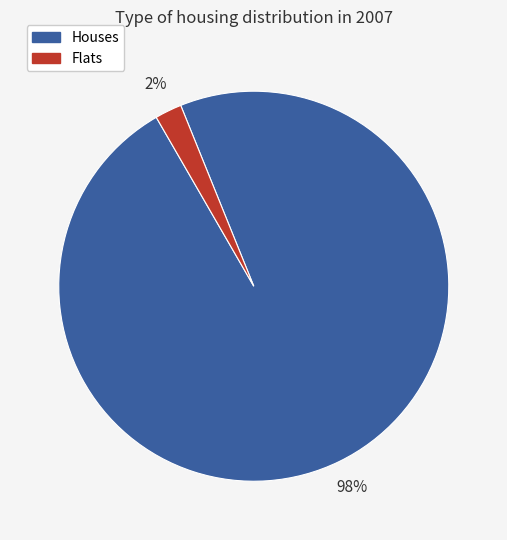

To the nearest percent, what is the difference between the largest and smallest slice percentages?

96%